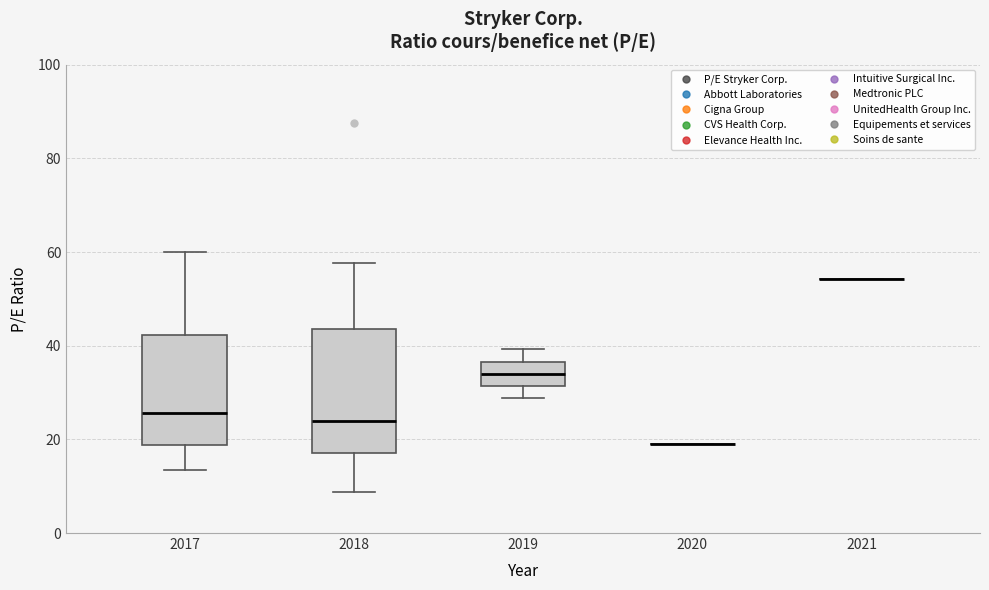

Reading left to right, read every box against the y-axis: the position of its median line, the range the box covers, and the ends of its whiskers. The values are not printed on the chart, so give them approximately, as read against the axis.

2017: median 26, box 18 to 42, whiskers 14 to 60
2018: median 24, box 18 to 44, whiskers 8 to 58
2019: median 34, box 32 to 36, whiskers 28 to 40
2020: box collapsed to a line at 18, whiskers 18 to 18
2021: box collapsed to a line at 54, whiskers 54 to 54